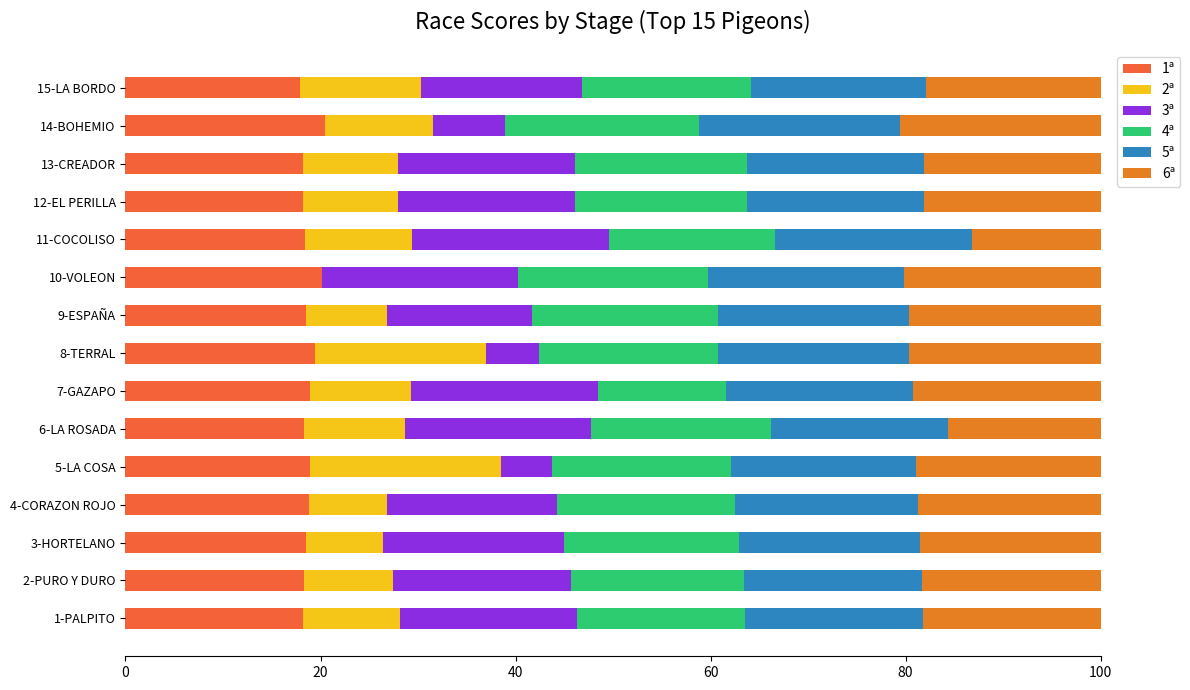

What are all the series names shown in the legend?

1ª, 2ª, 3ª, 4ª, 5ª, 6ª